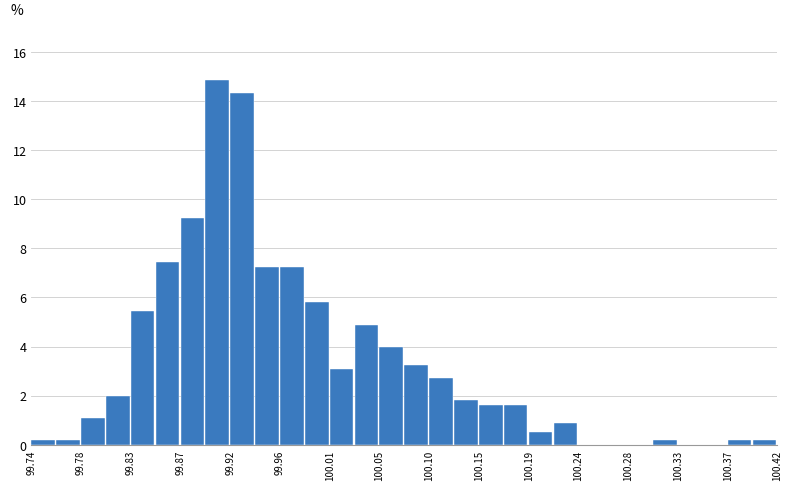

Reading left to right, transcribe this chart: for each bar, give the range it covers on the x-axis and its height. Neither the bar edges nor the heights are printed on the chart, so give them approximately, as read against the axes.

99.740 to 99.760: under 0.2
99.760 to 99.785: under 0.2
99.785 to 99.805: 1.0
99.805 to 99.830: 2.0
99.830 to 99.850: 5.4
99.850 to 99.875: 7.4
99.875 to 99.895: 9.2
99.895 to 99.920: 14.8
99.920 to 99.940: 14.4
99.940 to 99.965: 7.2
99.965 to 99.985: 7.2
99.985 to 100.010: 5.8
100.010 to 100.030: 3.0
100.030 to 100.055: 4.8
100.055 to 100.075: 4.0
100.075 to 100.100: 3.2
100.100 to 100.125: 2.8
100.125 to 100.145: 1.8
100.145 to 100.170: 1.6
100.170 to 100.190: 1.6
100.190 to 100.215: 0.6
100.215 to 100.235: 1.0
100.235 to 100.260: 0
100.260 to 100.280: 0
100.280 to 100.305: 0
100.305 to 100.325: under 0.2
100.325 to 100.350: 0
100.350 to 100.370: 0
100.370 to 100.395: under 0.2
100.395 to 100.415: under 0.2